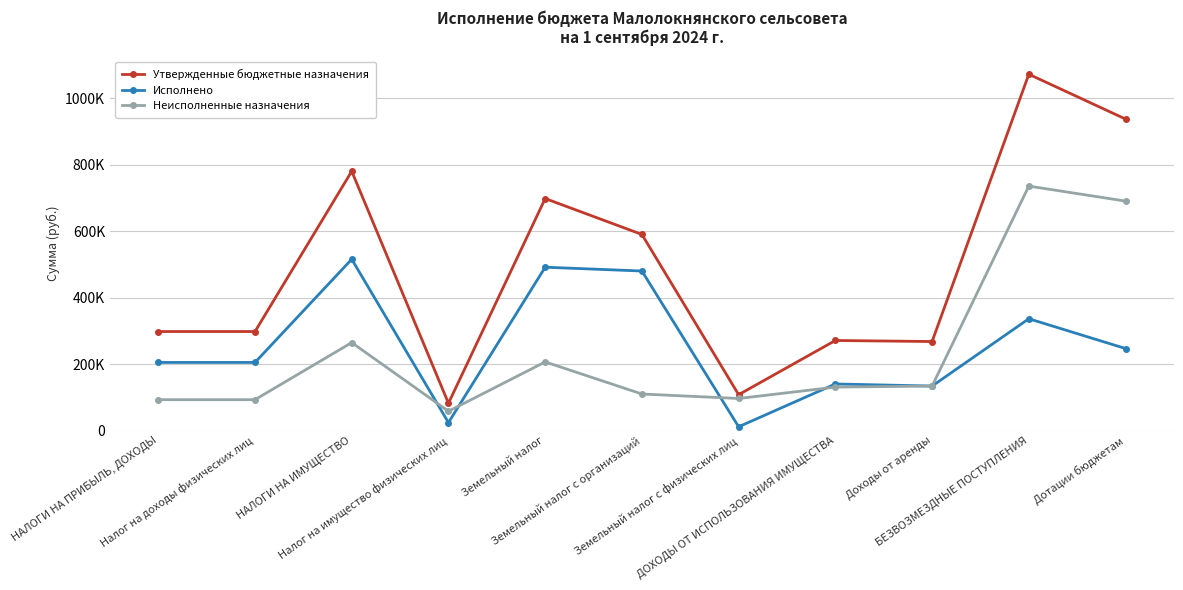

What is the greatest value displayed?

1072819.0